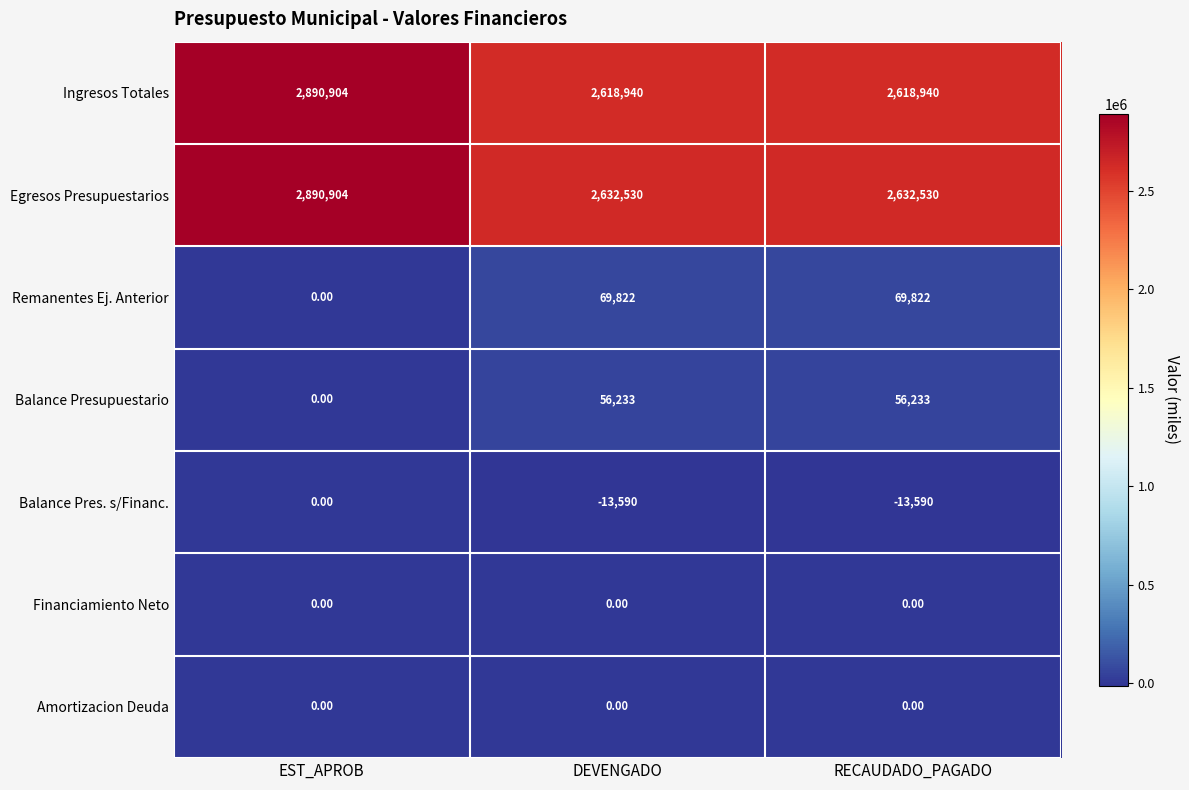

What is the difference between the Ingresos Totales values at EST_APROB and RECAUDADO_PAGADO?

271964